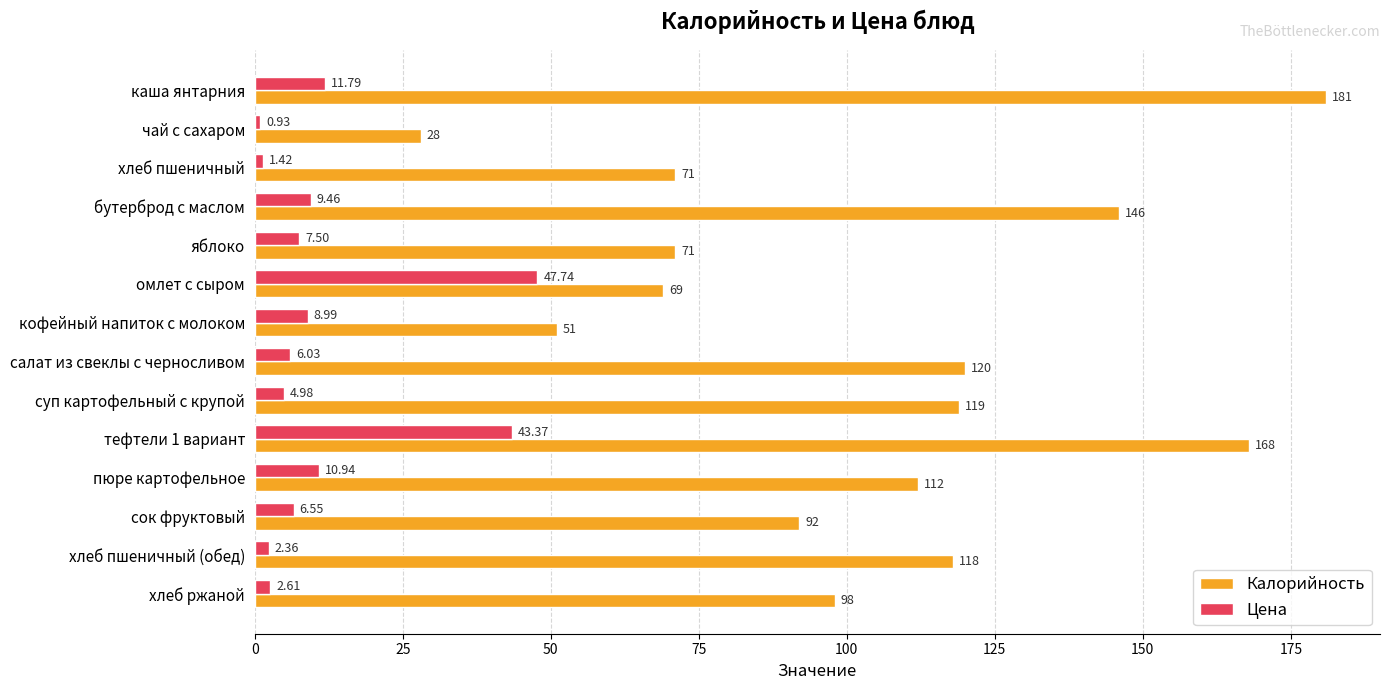

How many values in the Калорийность series are below 112?

7